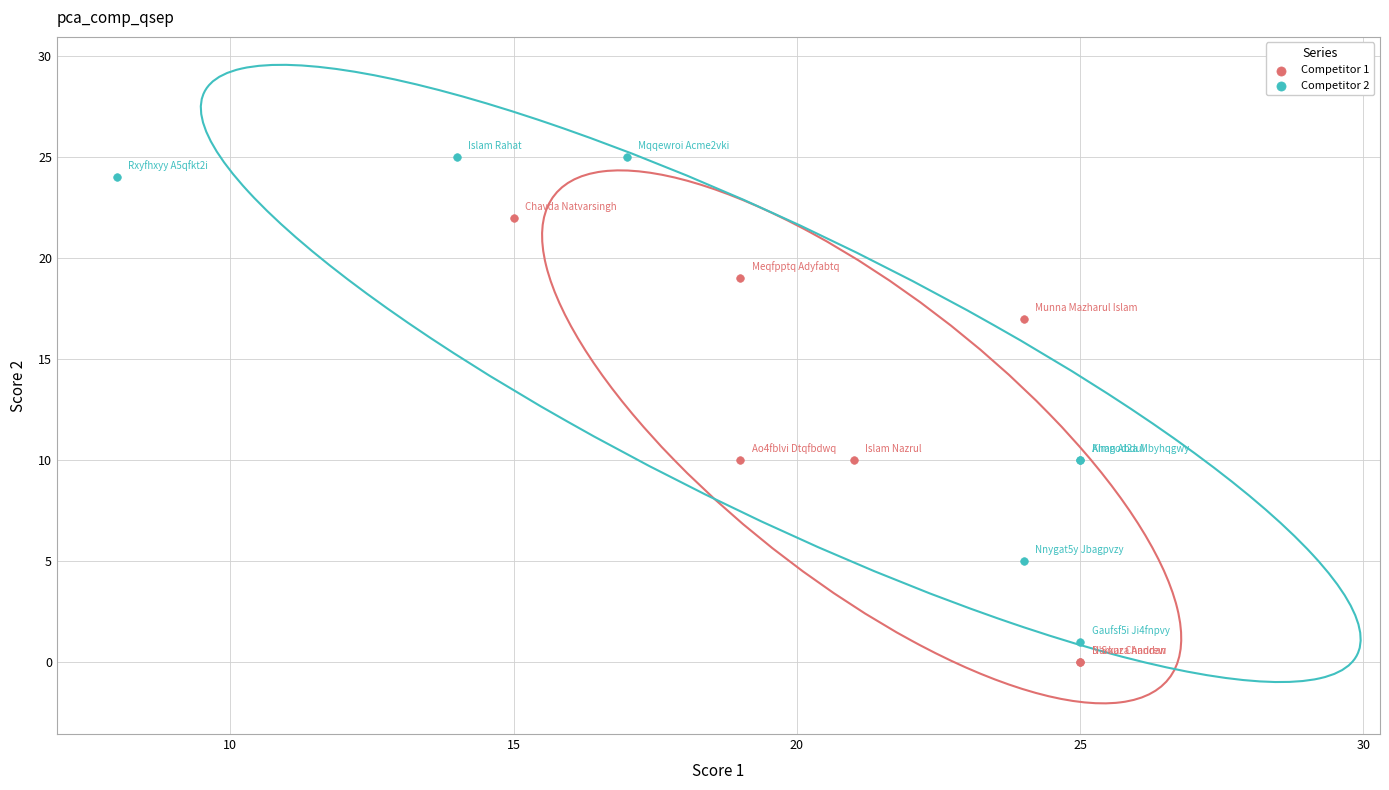

Which series contains the highest Y value?

Competitor 2